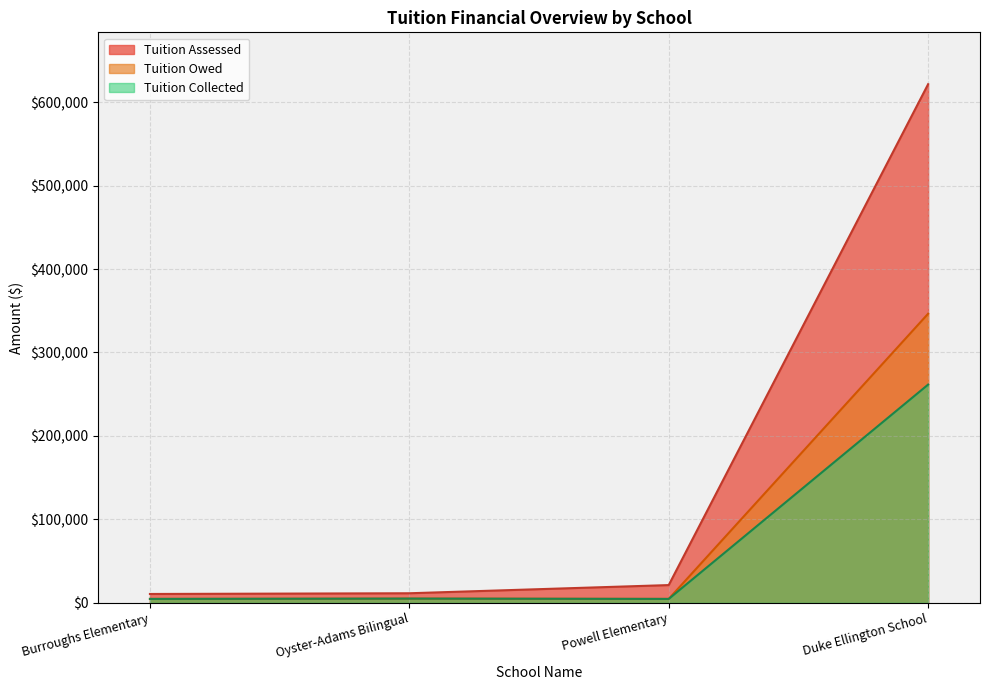

What is the difference between the Tuition Assessed values at Duke Ellington School and Burroughs Elementary?

610821.0